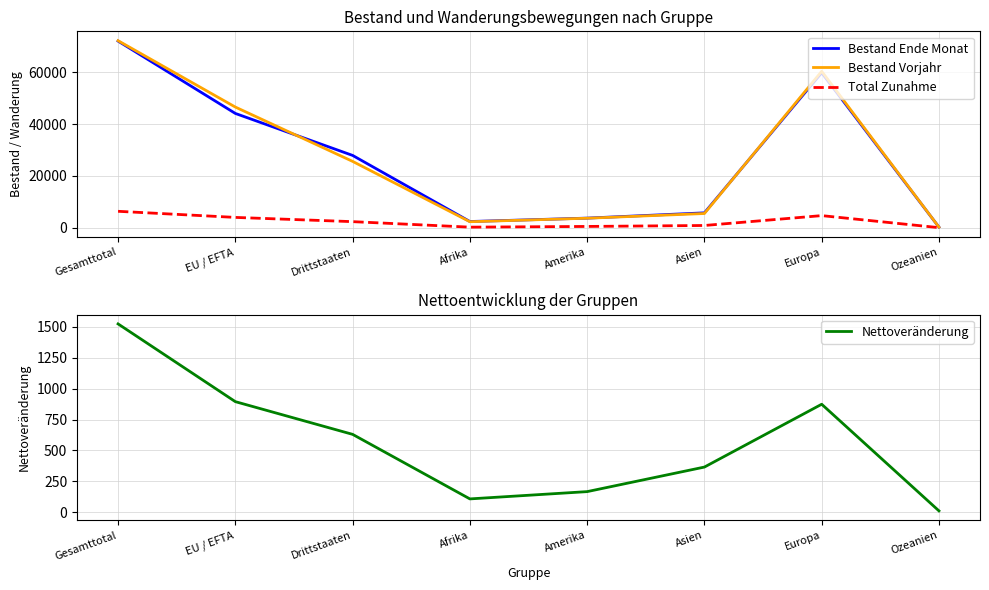

True or false: Bestand Vorjahr and Nettoveränderung cross at least once.

False